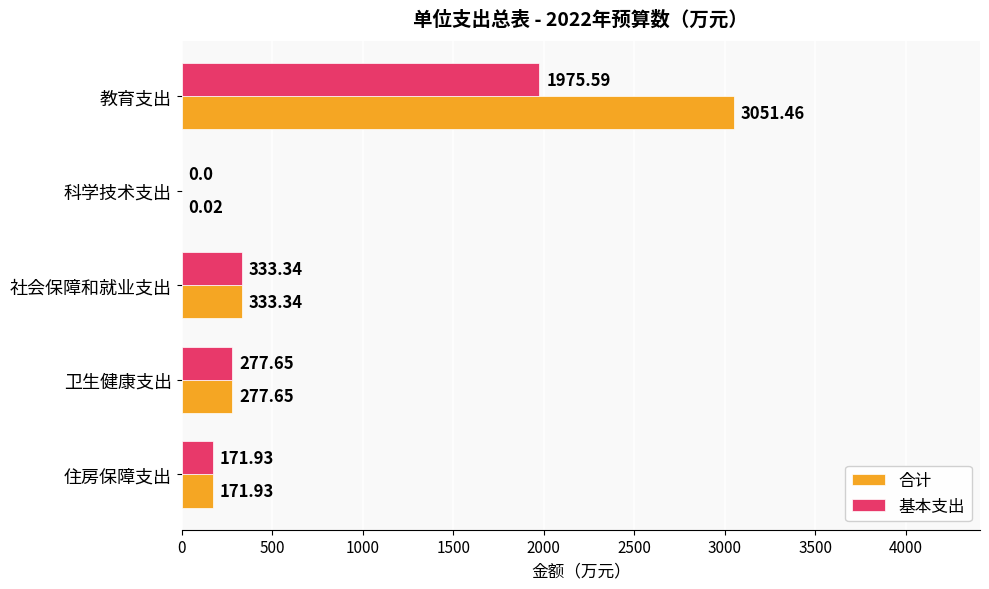

What is the sum of the 合计 values at 住房保障支出 and 科学技术支出?

172.0